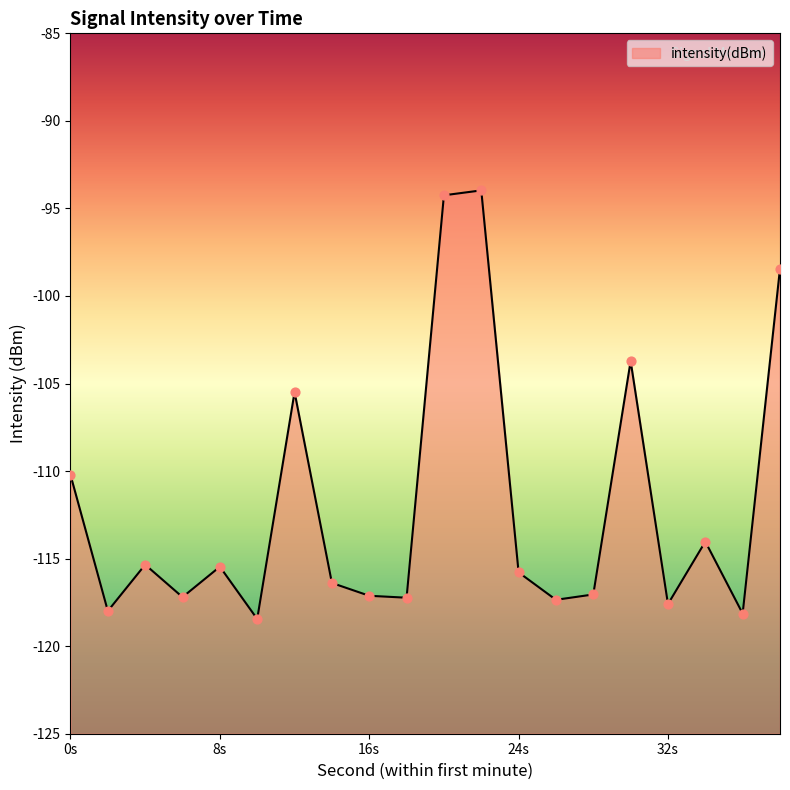

What is the change in value from 18 to 26?

-0.1